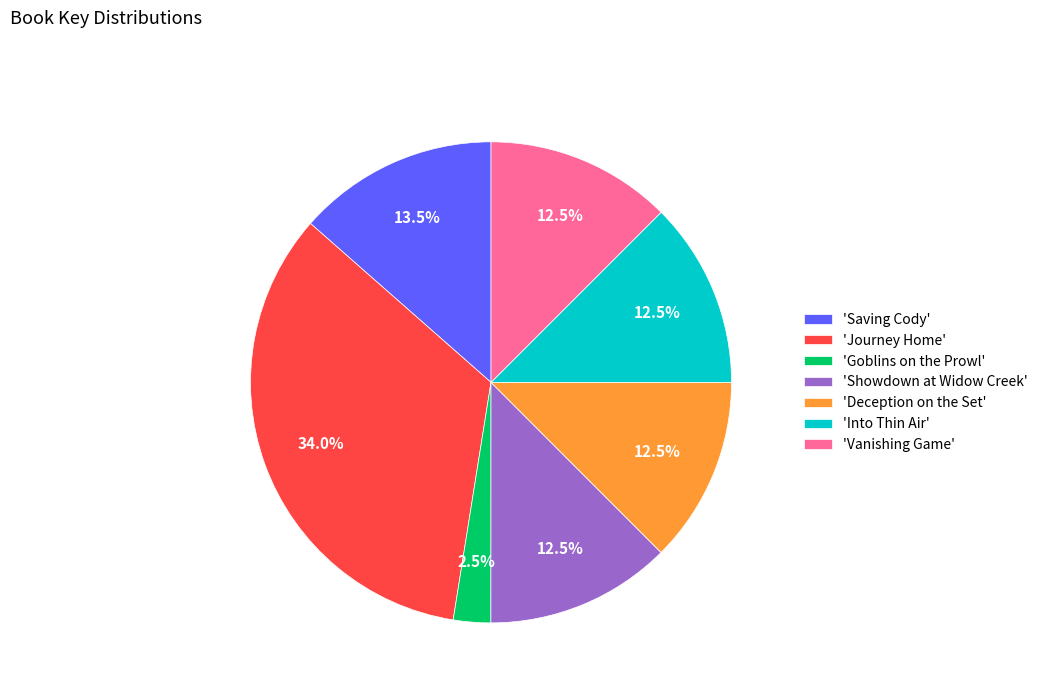

Does 'Showdown at Widow Creek' represent more than half of the total?

No